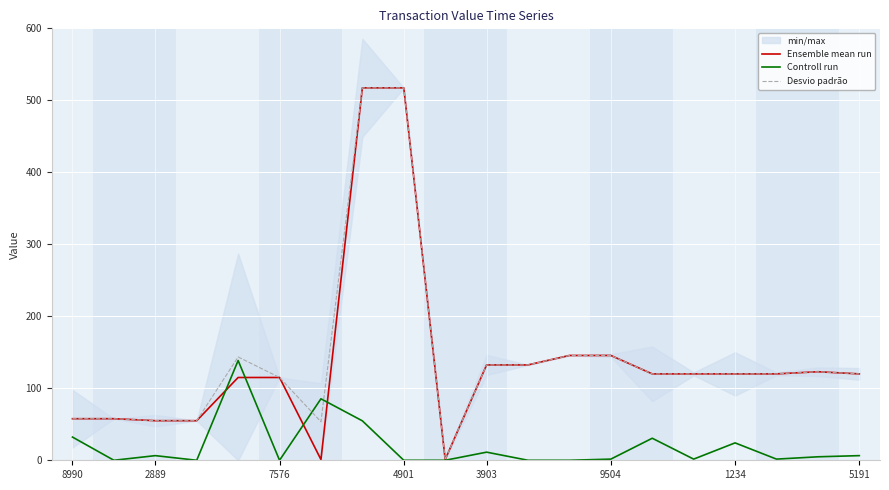

The Ensemble mean run series shows 517.3 at 4901. True or false?

True